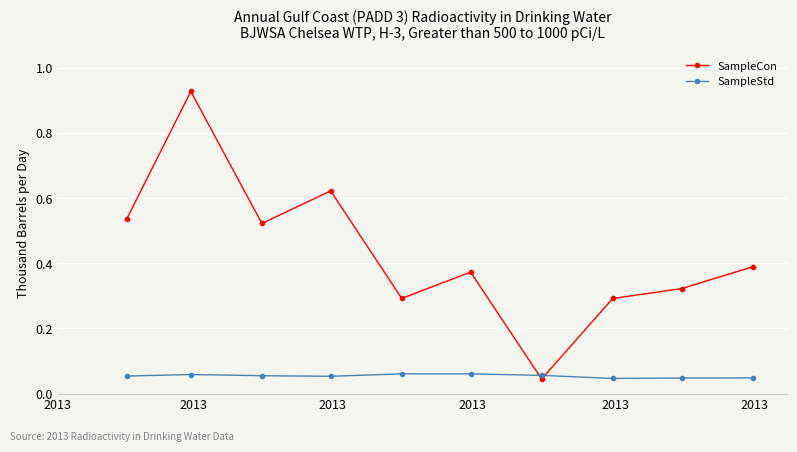

Which series has the largest total across all categories?

SampleCon